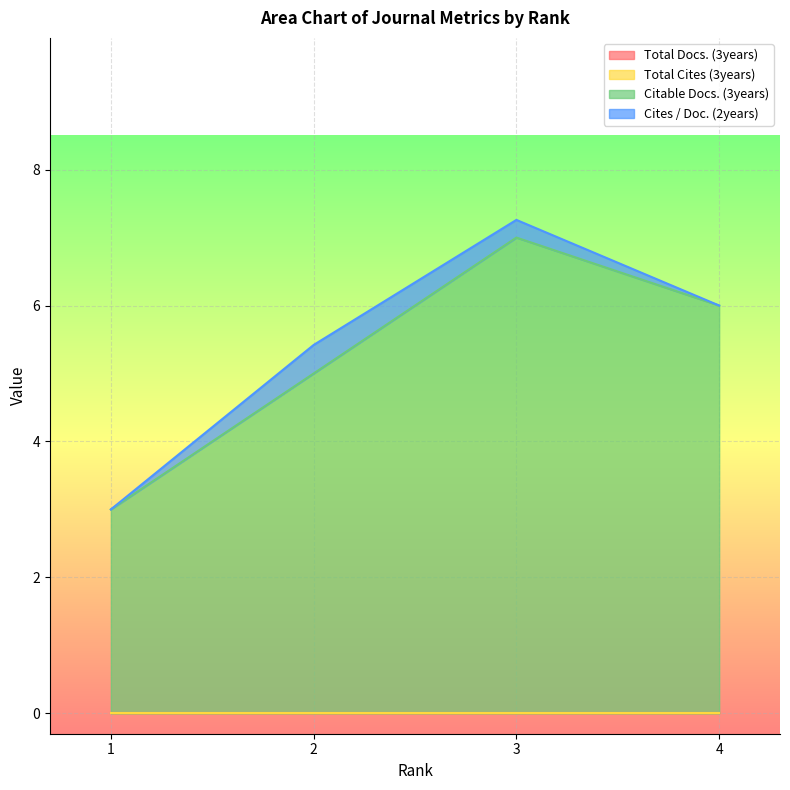

Reading left to right, what are all the values shown in this chart?

Total Docs. (3years): 0.0	0.0	0.0	0.0
Total Cites (3years): 0.0	0.0	0.0	0.0
Citable Docs. (3years): 3.0	5.0	7.0	6.0
Cites / Doc. (2years): 0.0	0.4	0.3	0.0